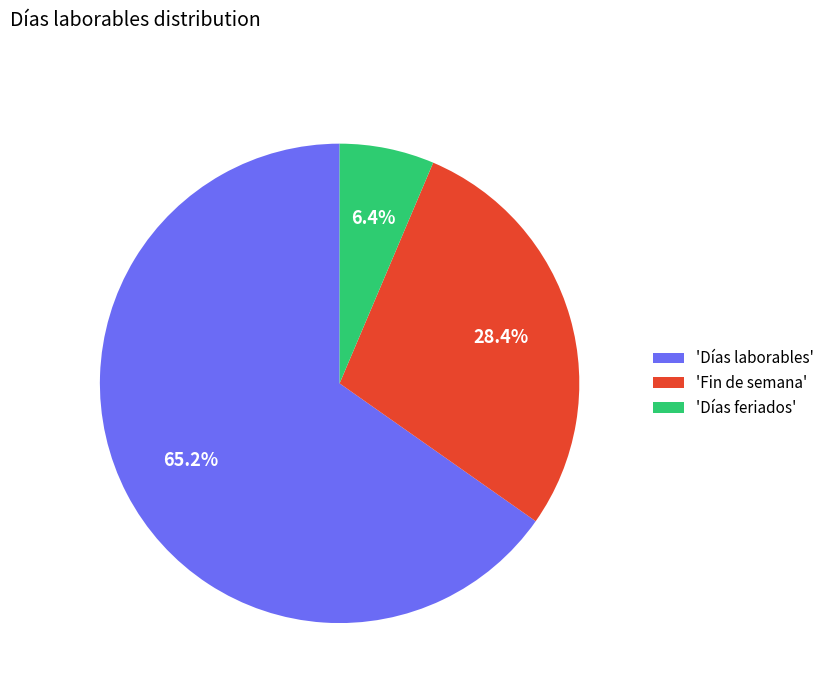

Count the number of slices in the pie.

3